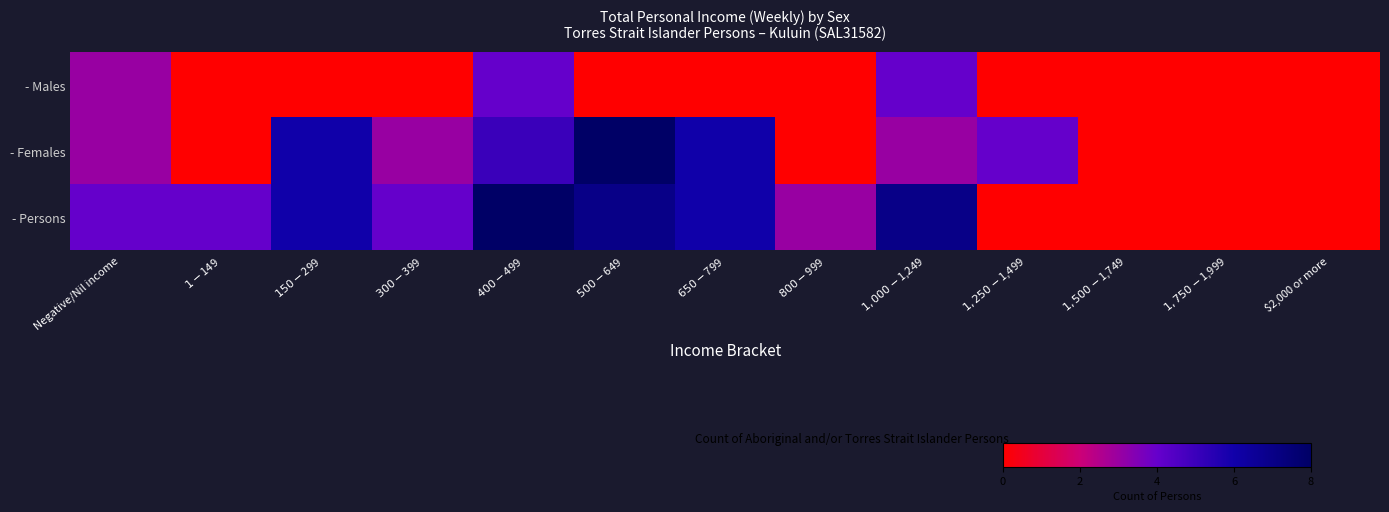

Which series has the largest total across all categories?

- Persons